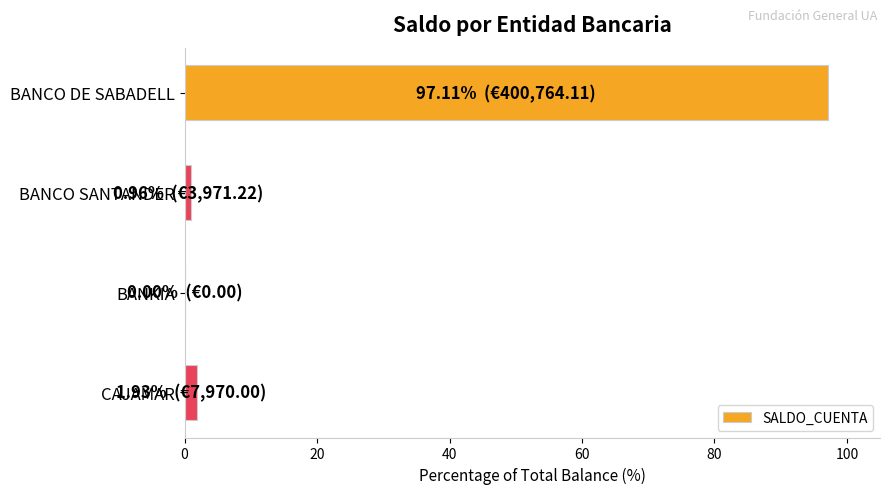

True or false: the data shows 55.4 at BANCO DE SABADELL.

False